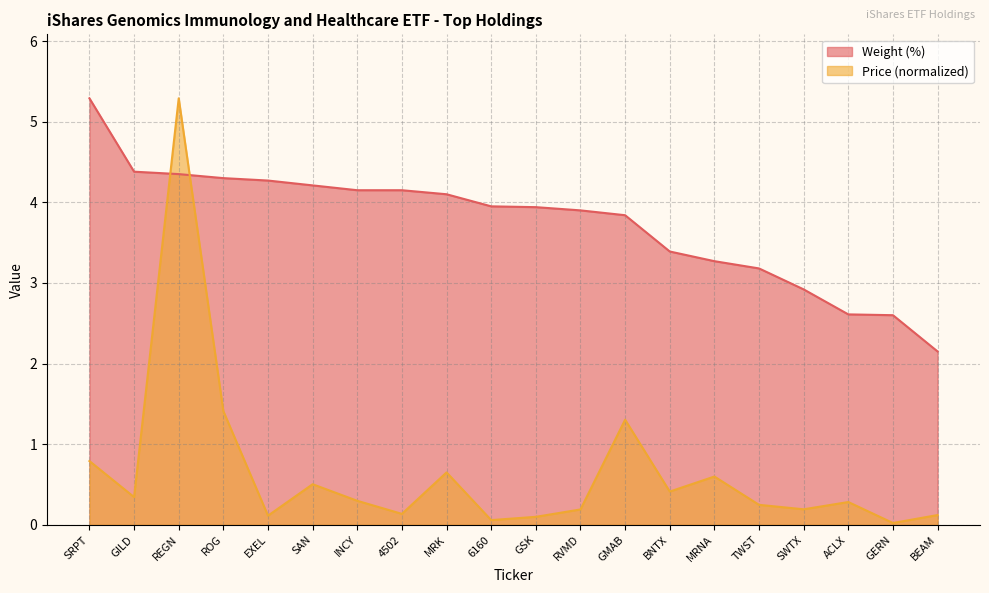

Reading left to right, list all the values displayed in this chart.

Weight (%): SRPT=5.3	GILD=4.4	REGN=4.3	ROG=4.3	EXEL=4.3	SAN=4.2	INCY=4.2	4502=4.2	MRK=4.1	6160=4.0	GSK=3.9	RVMD=3.9	GMAB=3.8	BNTX=3.4	MRNA=3.3	TWST=3.2	SWTX=2.9	ACLX=2.6	GERN=2.6	BEAM=2.1
Price: SRPT=0.8	GILD=0.3	REGN=5.3	ROG=1.4	EXEL=0.1	SAN=0.5	INCY=0.3	4502=0.1	MRK=0.7	6160=0.1	GSK=0.1	RVMD=0.2	GMAB=1.3	BNTX=0.4	MRNA=0.6	TWST=0.2	SWTX=0.2	ACLX=0.3	GERN=0.0	BEAM=0.1